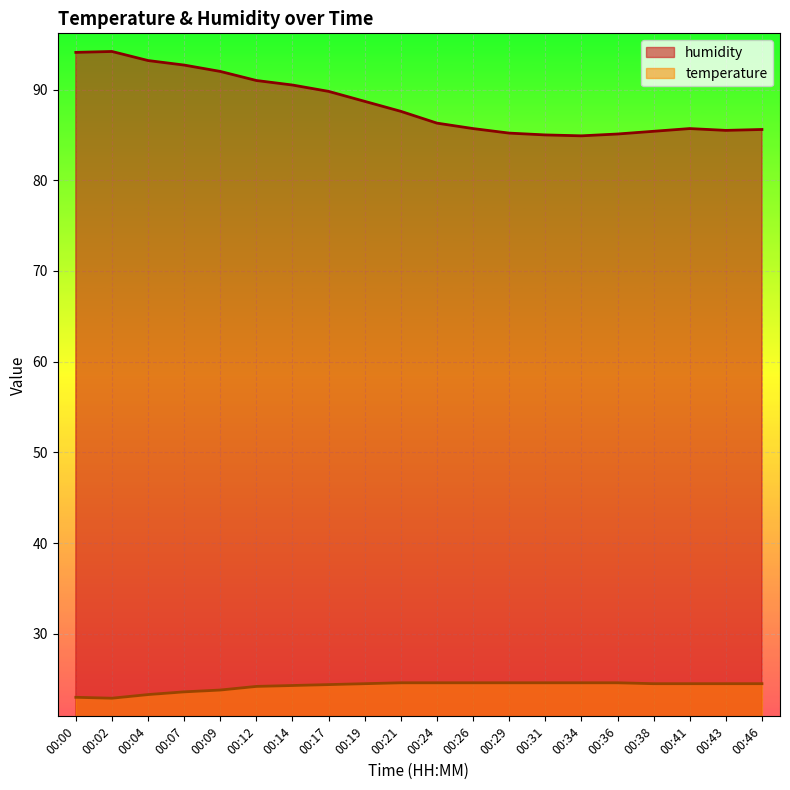

At 00:43, list the series in order from smallest to largest.

temperature, humidity